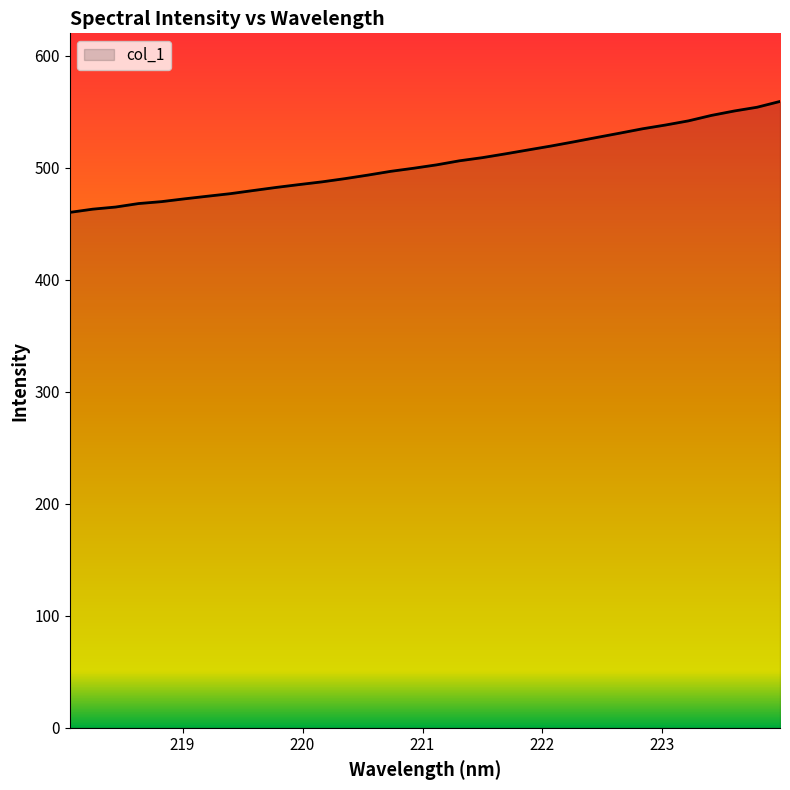

What is the difference between the maximum and minimum values?

99.0